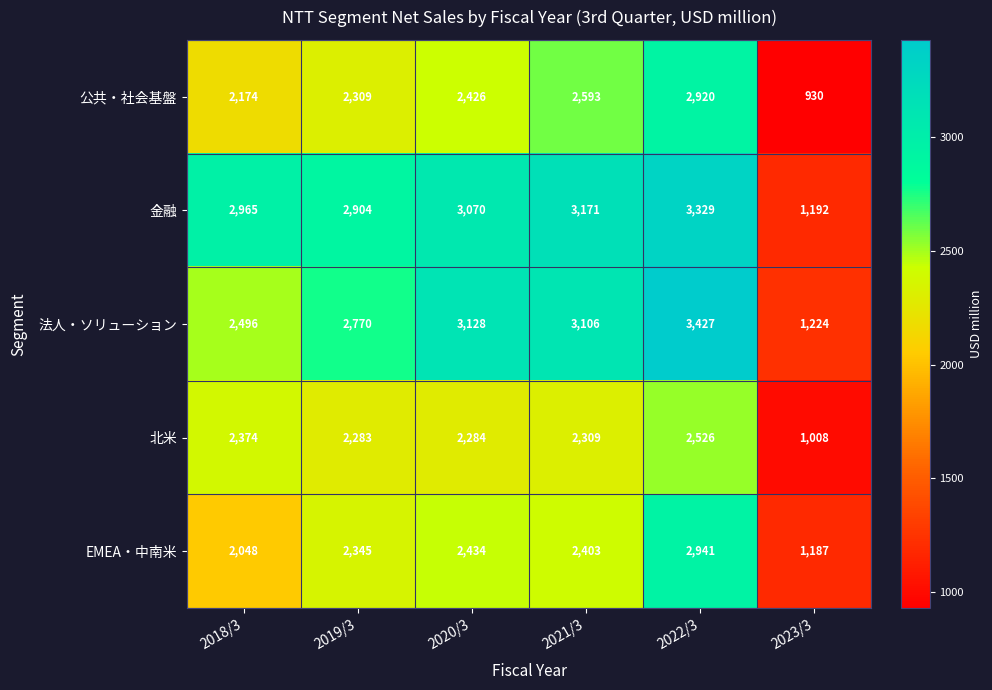

True or false: 公共・社会基盤 has a value of 3878 at 2018/3.

False